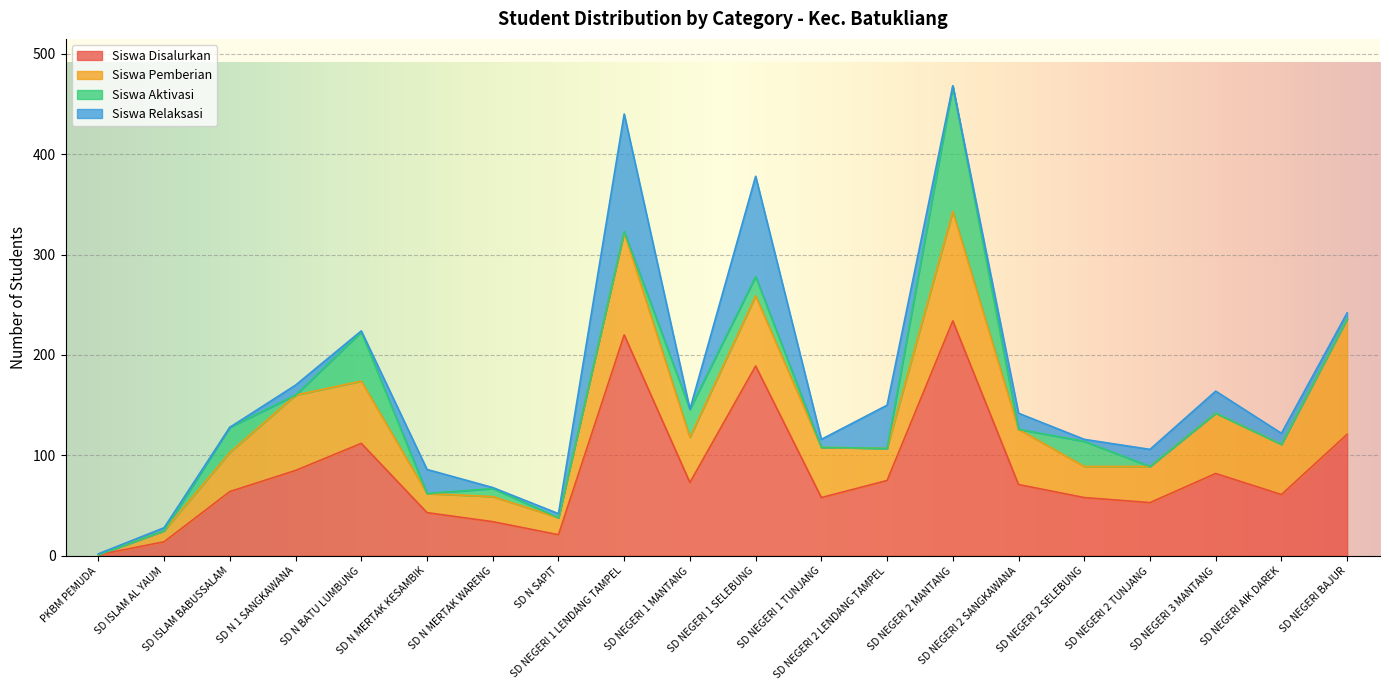

True or false: Siswa Disalurkan and Siswa Relaksasi cross at least once.

False